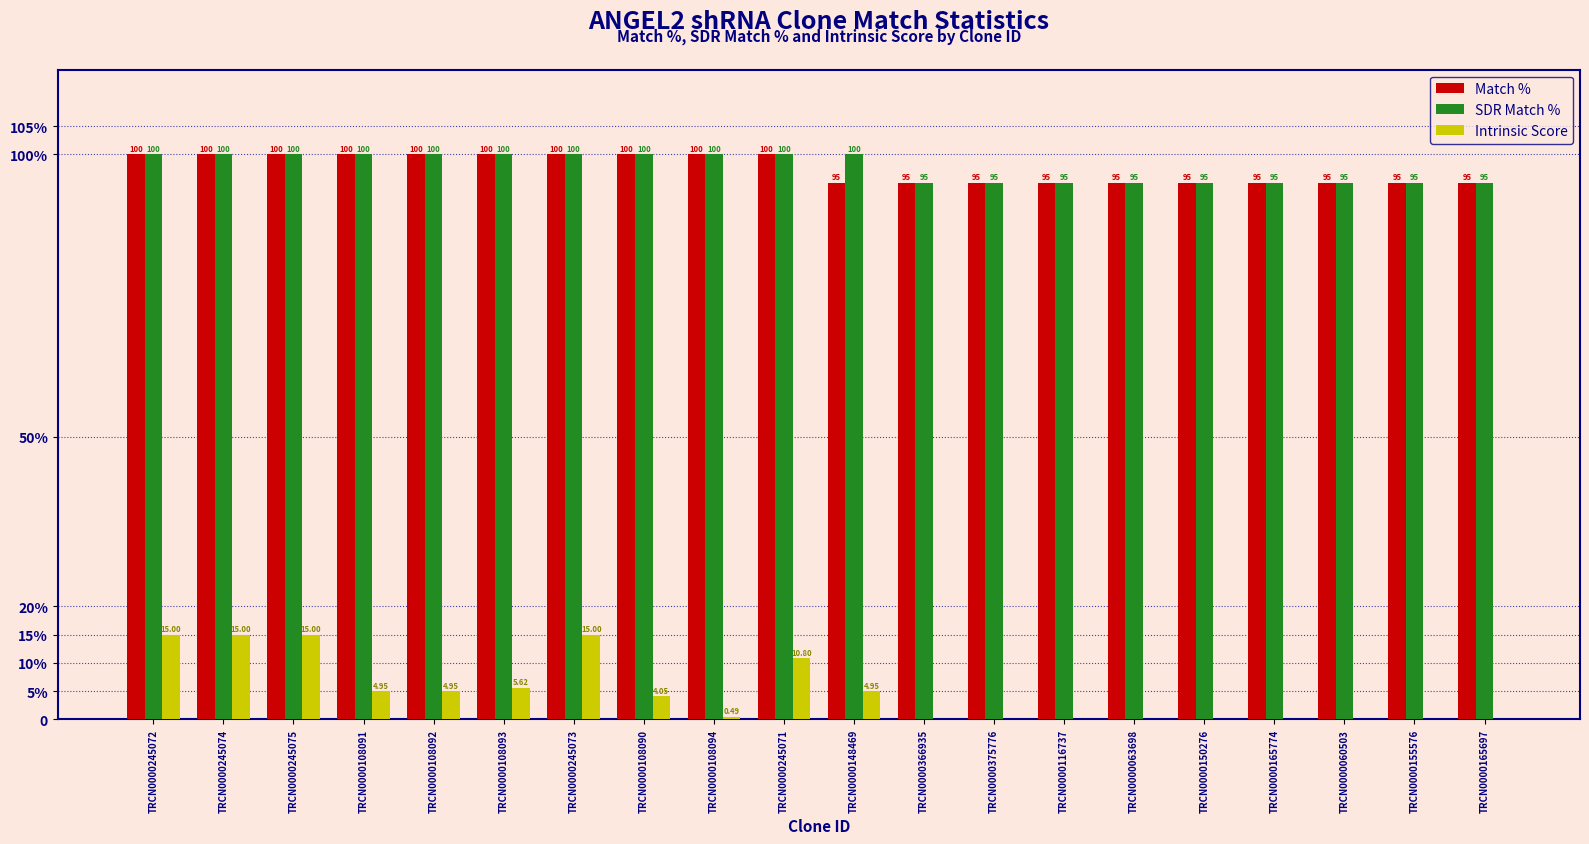

What are all the series names shown in the legend?

Match %, SDR Match %, Intrinsic Score